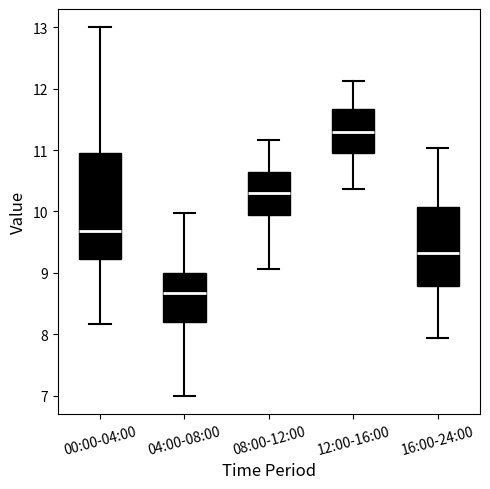

Which box has the lowest median line?

04:00-08:00